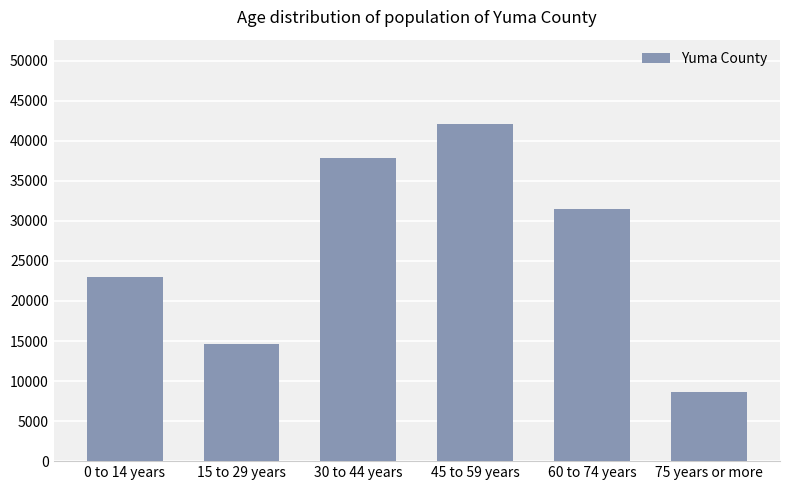

Reading left to right, list all the values displayed in this chart.

22952	14657	37892	42108	31456	8640